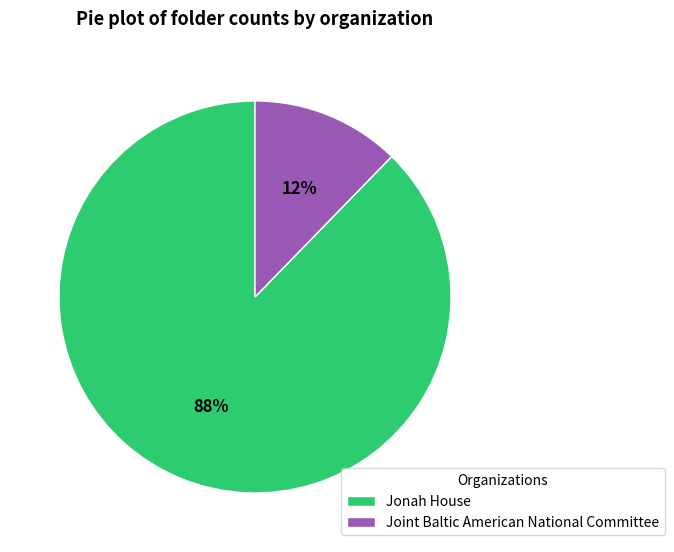

Rank the categories by value from highest to lowest.

Jonah House, Joint Baltic American National Committee